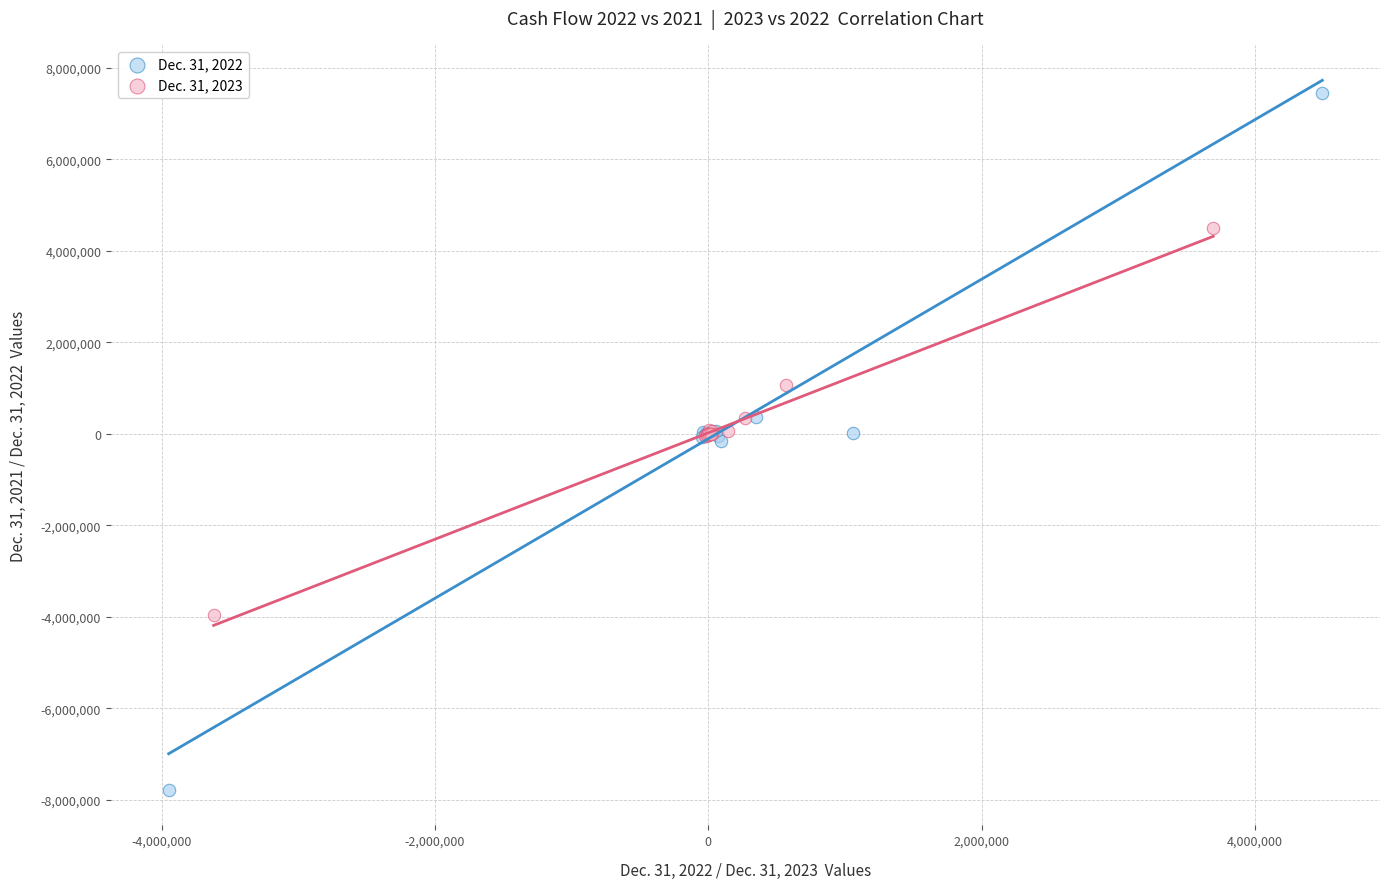

Which series has the widest spread of Y values?

Dec. 31, 2022